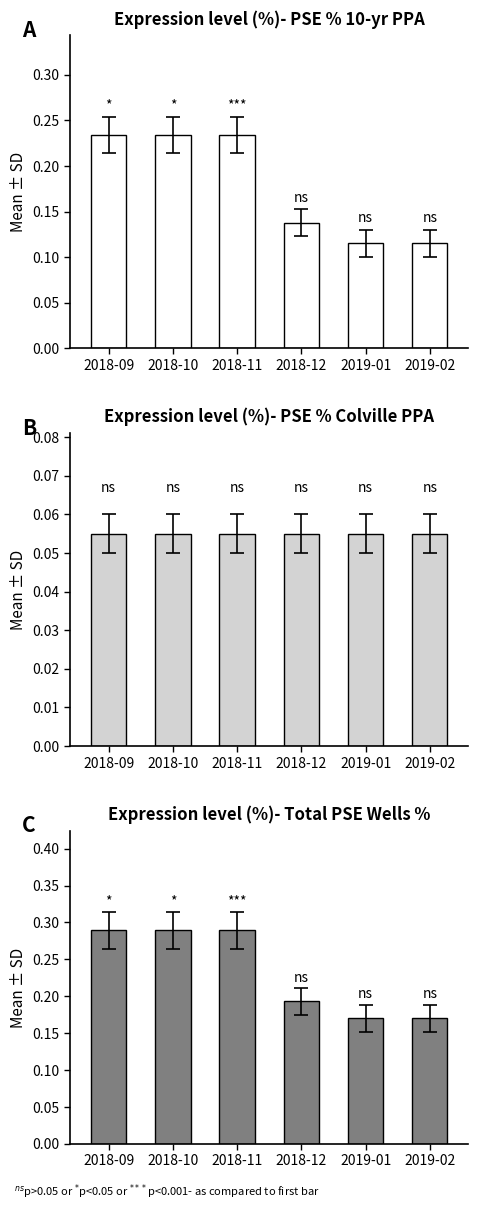

Is it true that PSE % 10-yr PPA equals 0.2 at 2018-09?

True